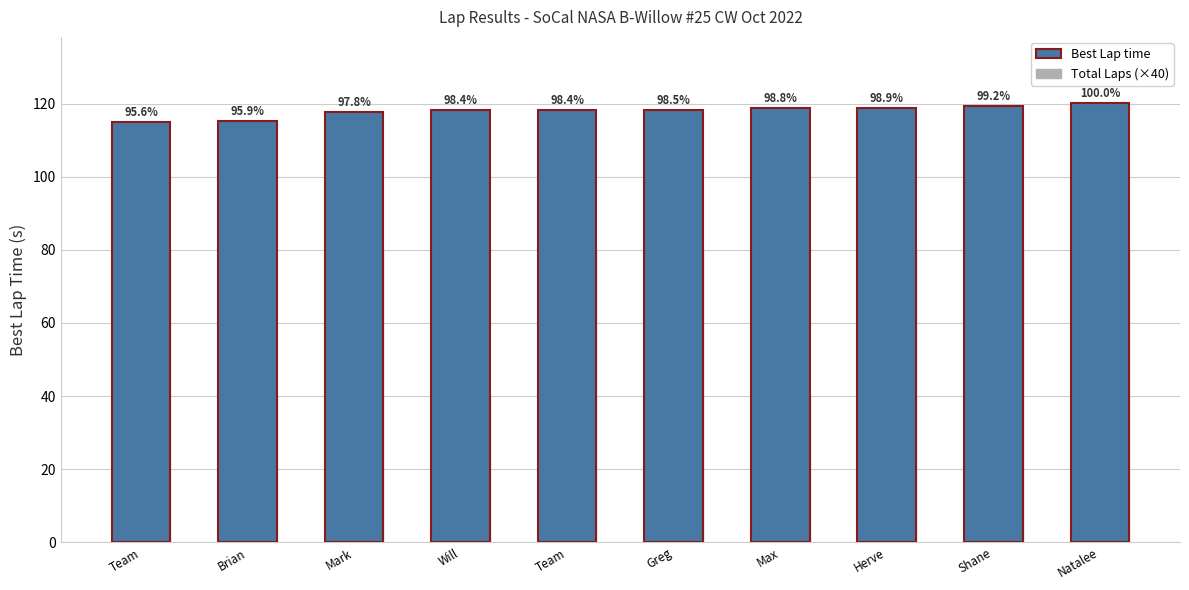

How many values in the Best Lap time series are below 118?

3